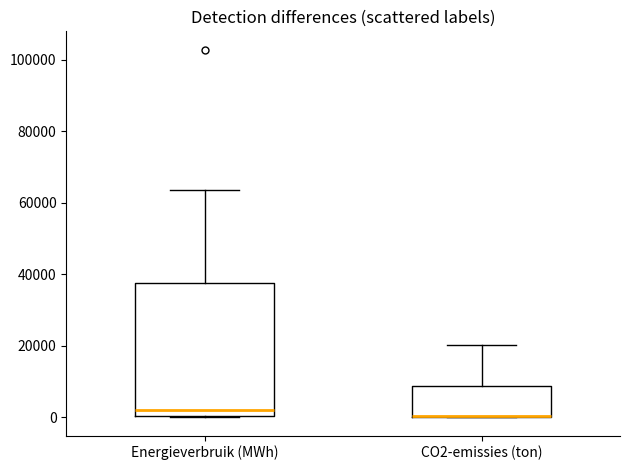

Reading left to right, read every box against the y-axis: the position of its median line, the range the box covers, and the ends of its whiskers. The values are not printed on the chart, so give them approximately, as read against the axis.

Energieverbruik (MWh): median 2000, box 0 to 38000, whiskers 0 to 64000
CO2-emissies (ton): median 0 (drawn on the box's lower edge), box 0 to 8000, whiskers 0 to 20000